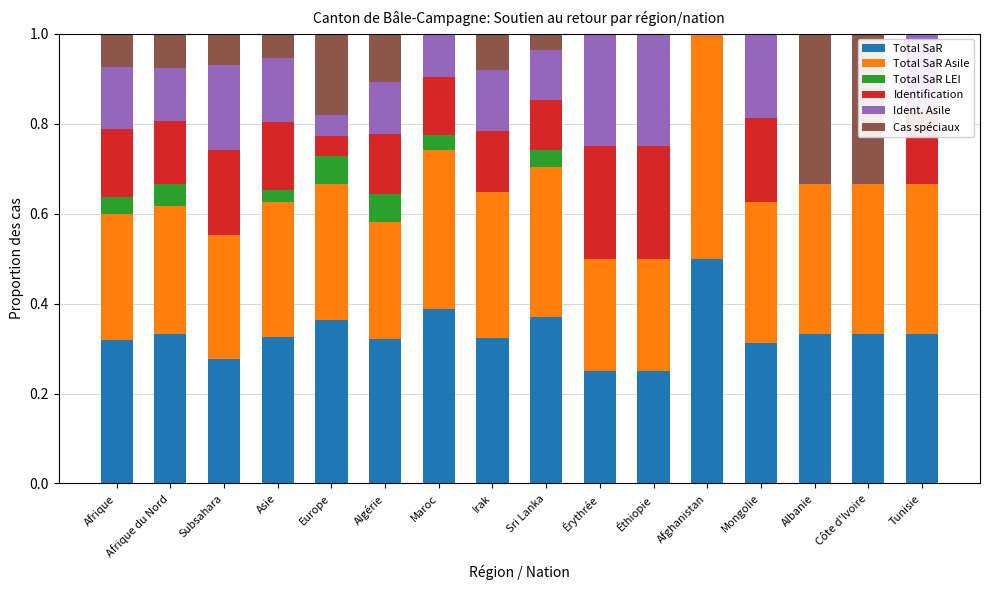

What is the maximum value for Total SaR?

0.5